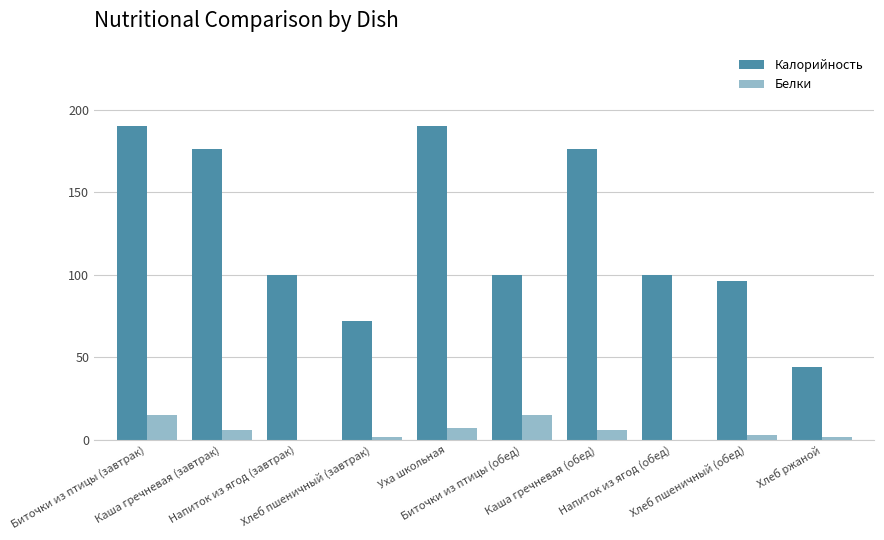

Reading left to right, what are all the values shown in this chart?

Калорийность: Биточки из птицы (завтрак)=190	Каша гречневая (завтрак)=176	Напиток из ягод (завтрак)=100	Хлеб пшеничный (завтрак)=72	Уха школьная=190	Биточки из птицы (обед)=100	Каша гречневая (обед)=176	Напиток из ягод (обед)=100	Хлеб пшеничный (обед)=96	Хлеб ржаной=44
Белки: Биточки из птицы (завтрак)=15	Каша гречневая (завтрак)=6	Напиток из ягод (завтрак)=0	Хлеб пшеничный (завтрак)=2	Уха школьная=7	Биточки из птицы (обед)=15	Каша гречневая (обед)=6	Напиток из ягод (обед)=0	Хлеб пшеничный (обед)=3	Хлеб ржаной=2